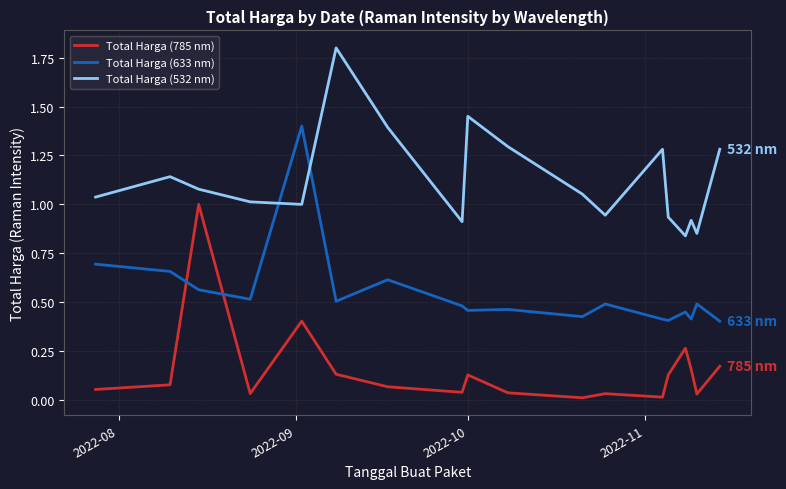

Which series has the largest total across all categories?

Total Harga (532 nm)